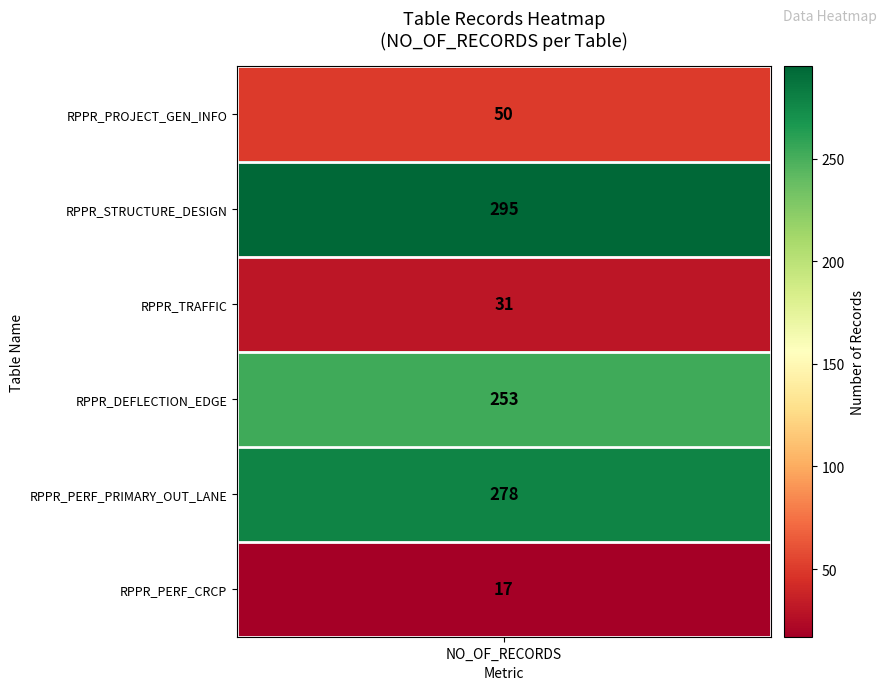

What is the minimum value shown in the chart?

17